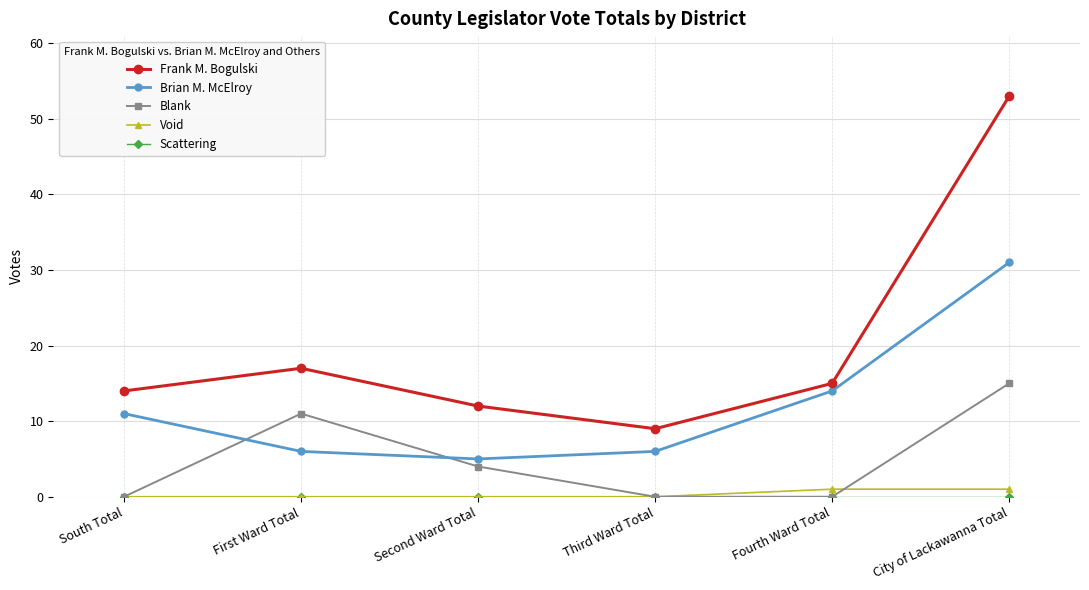

What position from the left is Second Ward Total?

3